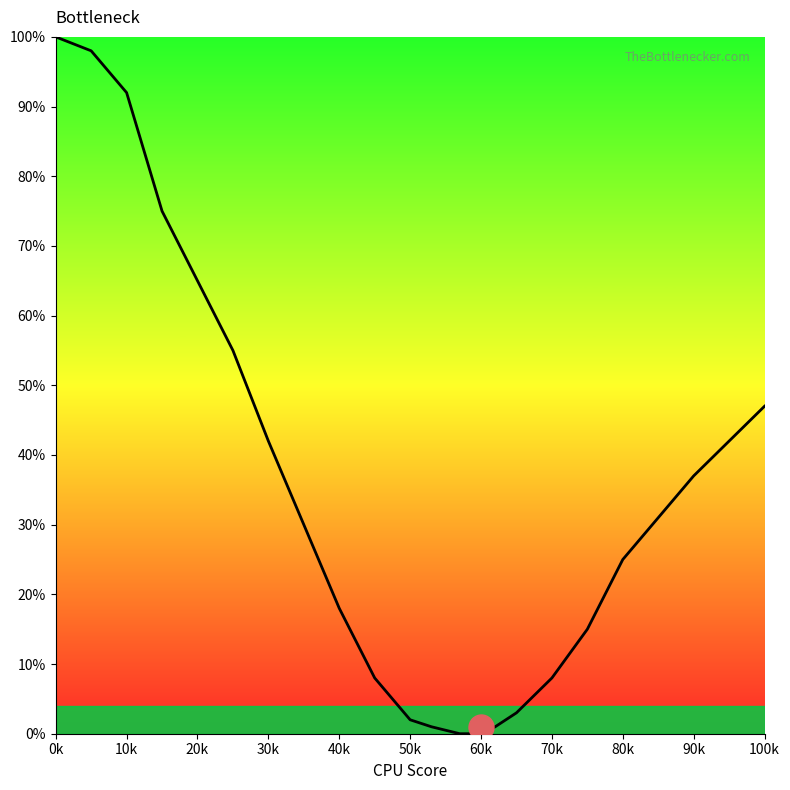

What is the difference between the maximum and minimum values?

100